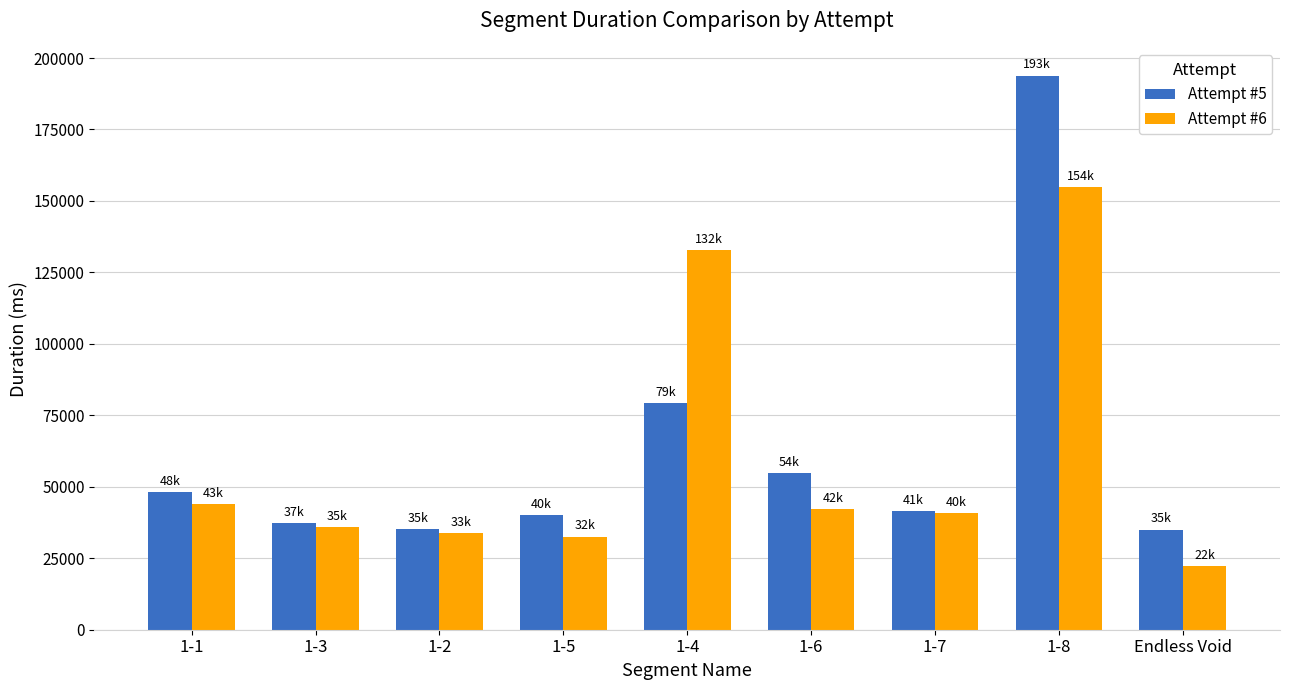

What is the total value across all series at 1-5?

72656